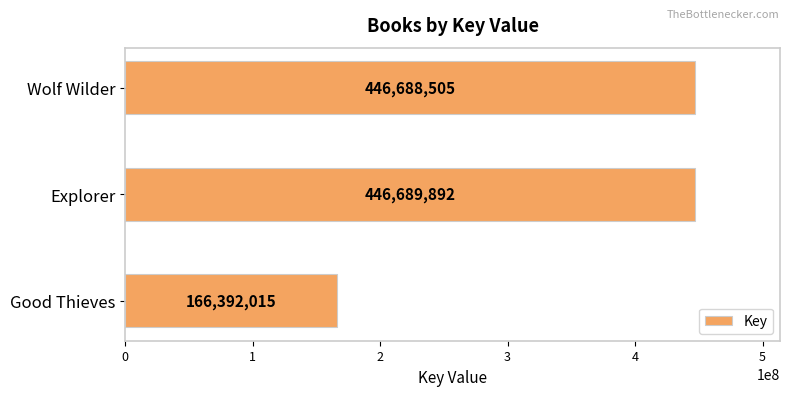

What is the sum of the values at Wolf Wilder and Explorer?

893378397